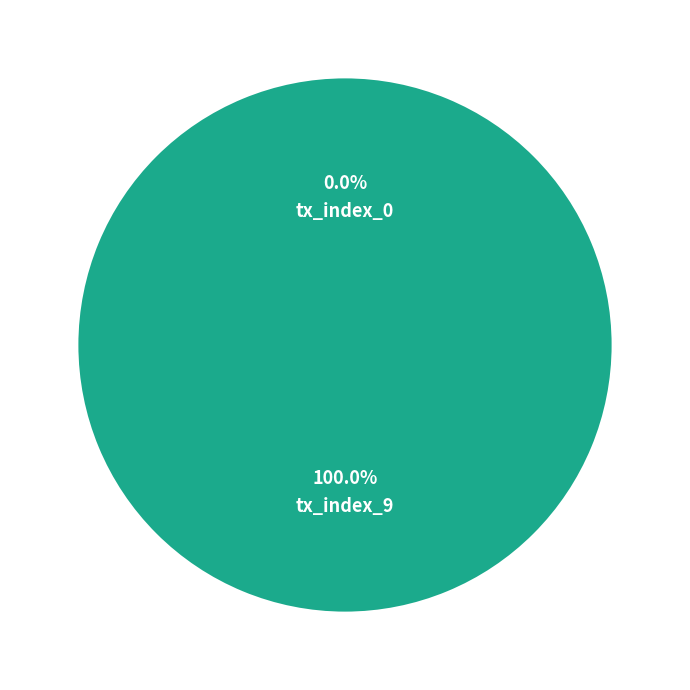

Is it true that tx_index_9 is 88% of the pie?

False